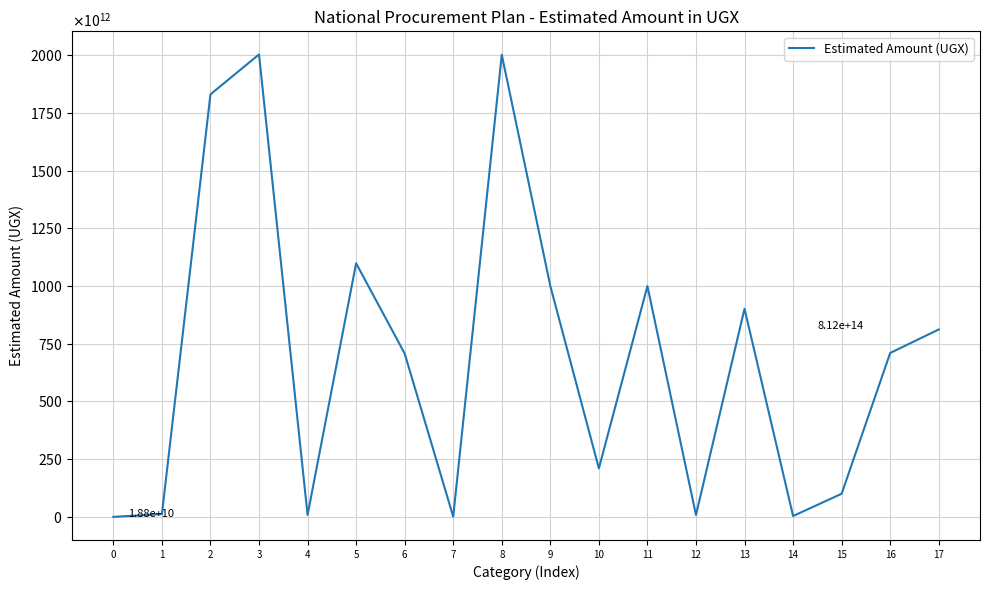

At which category does the data reach its first local peak?

3